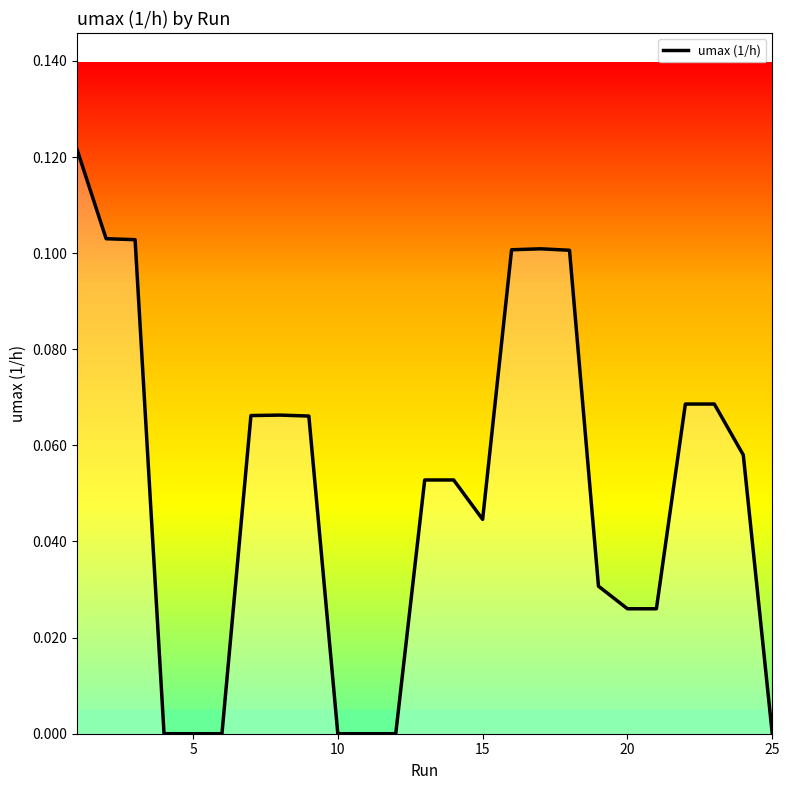

What is the difference between the second highest and minimum values?

0.1